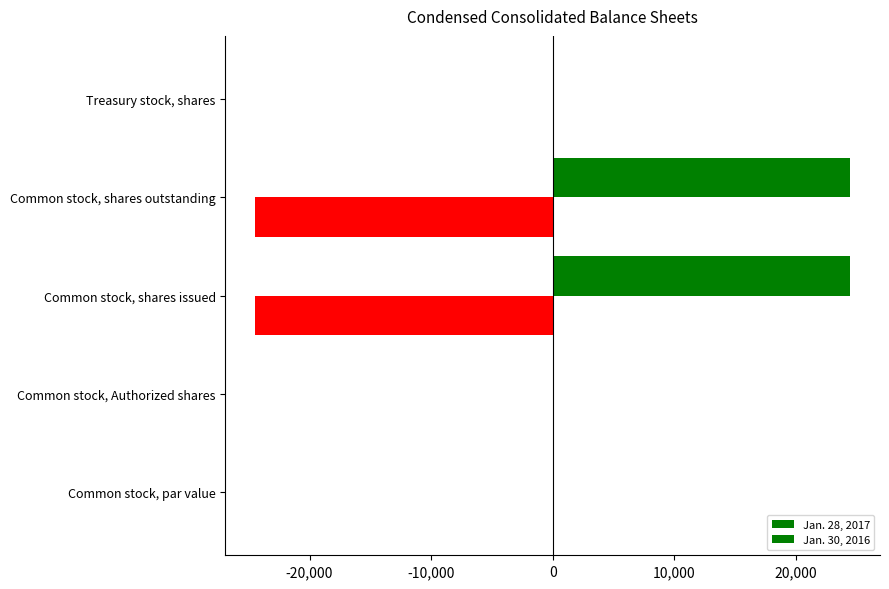

Count the number of categories in the chart.

5